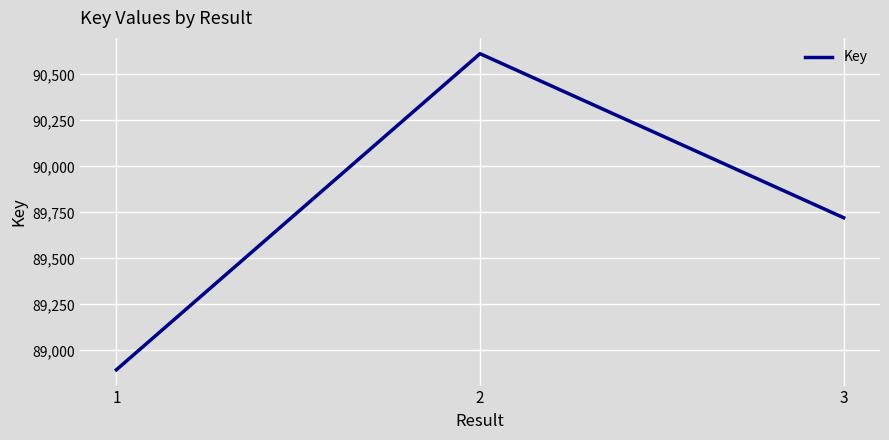

Which has a higher value, 2 or 1?

2